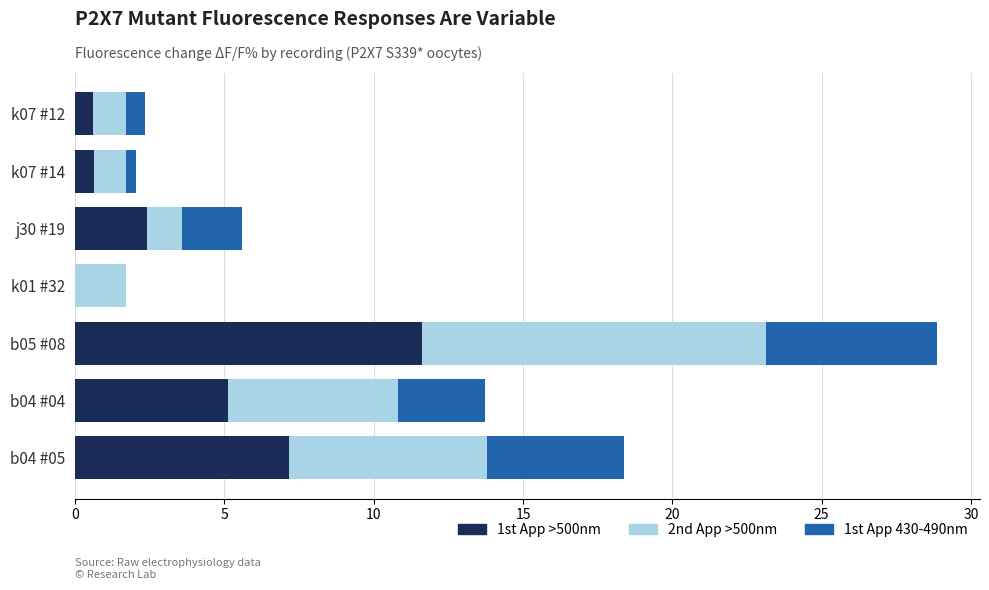

The value of 1st App >500nm at j30 #19 is 1.1. True or false?

False